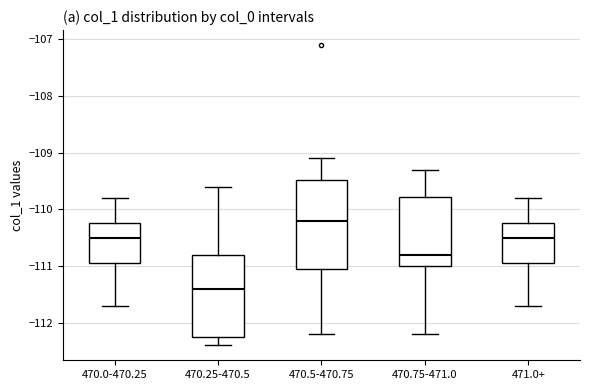

Comparing the boxes themselves (not the whiskers), which one is the tallest?

470.5-470.75